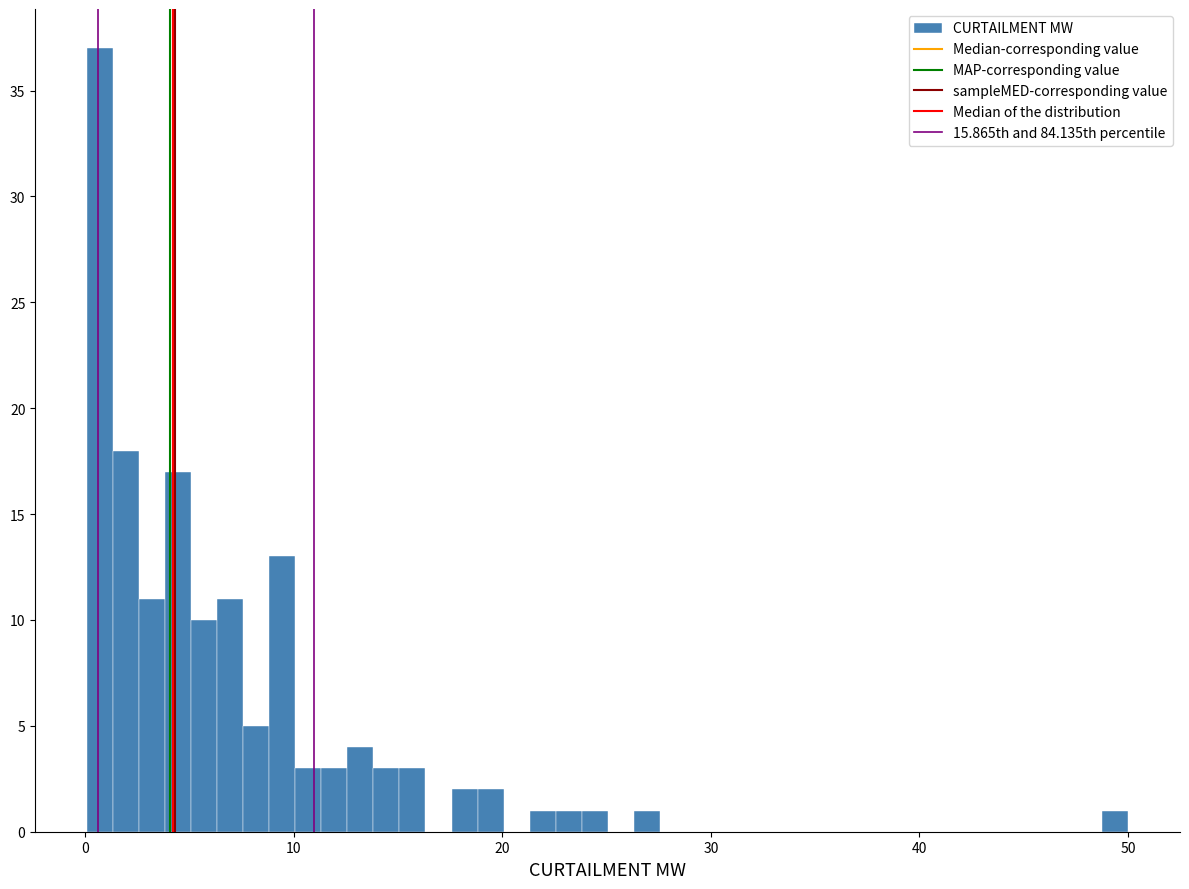

Around what value on the x-axis is the tallest bar? Give the approximate position of its centre, as read against the axis.

1